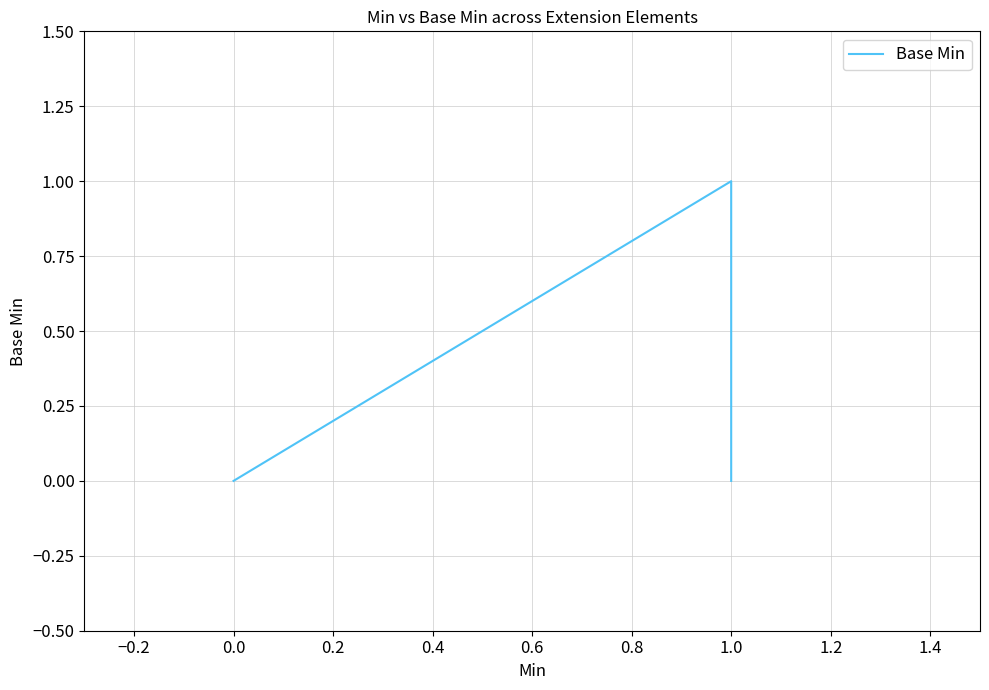

The value at 0.0 is 0. True or false?

True